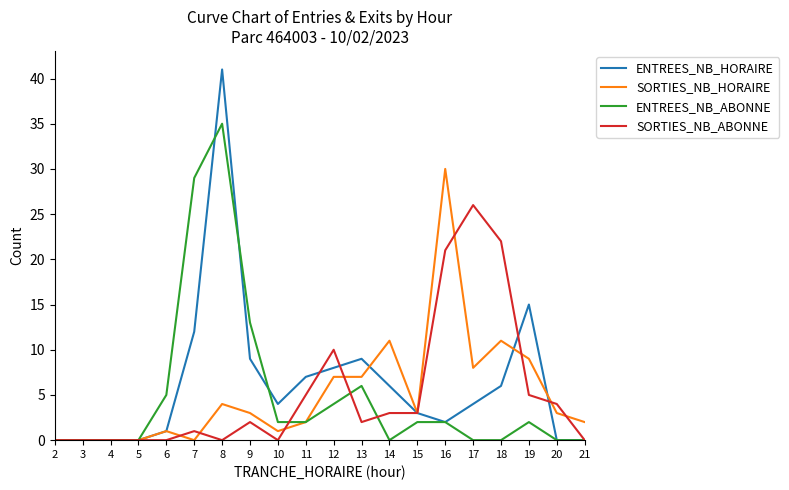

True or false: SORTIES_NB_ABONNE and SORTIES_NB_HORAIRE intersect in this chart.

True